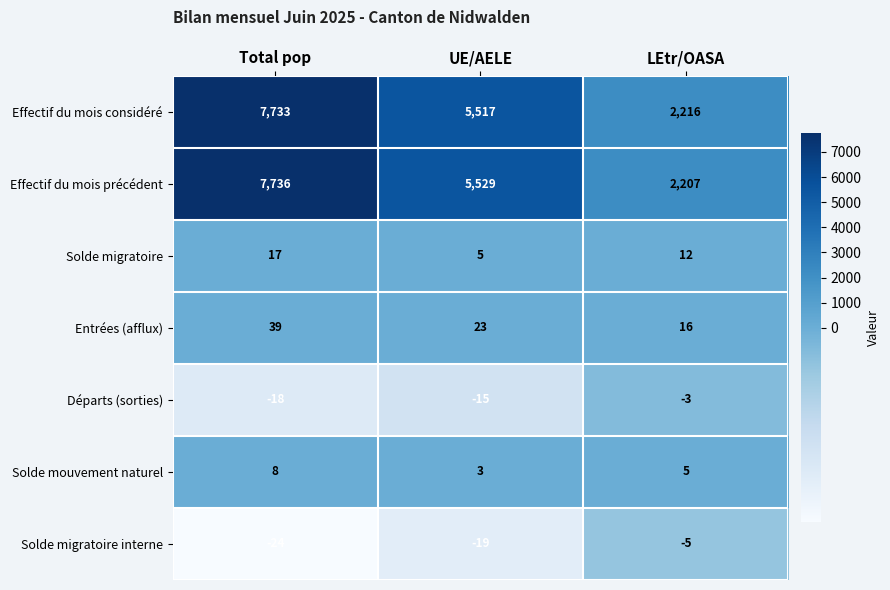

Which series has the widest spread of values?

Effectif du mois précédent